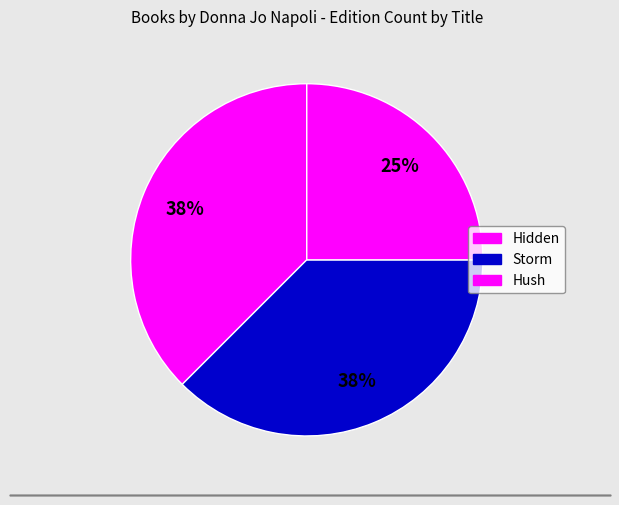

Is it true that Hush is 25% of the pie?

True